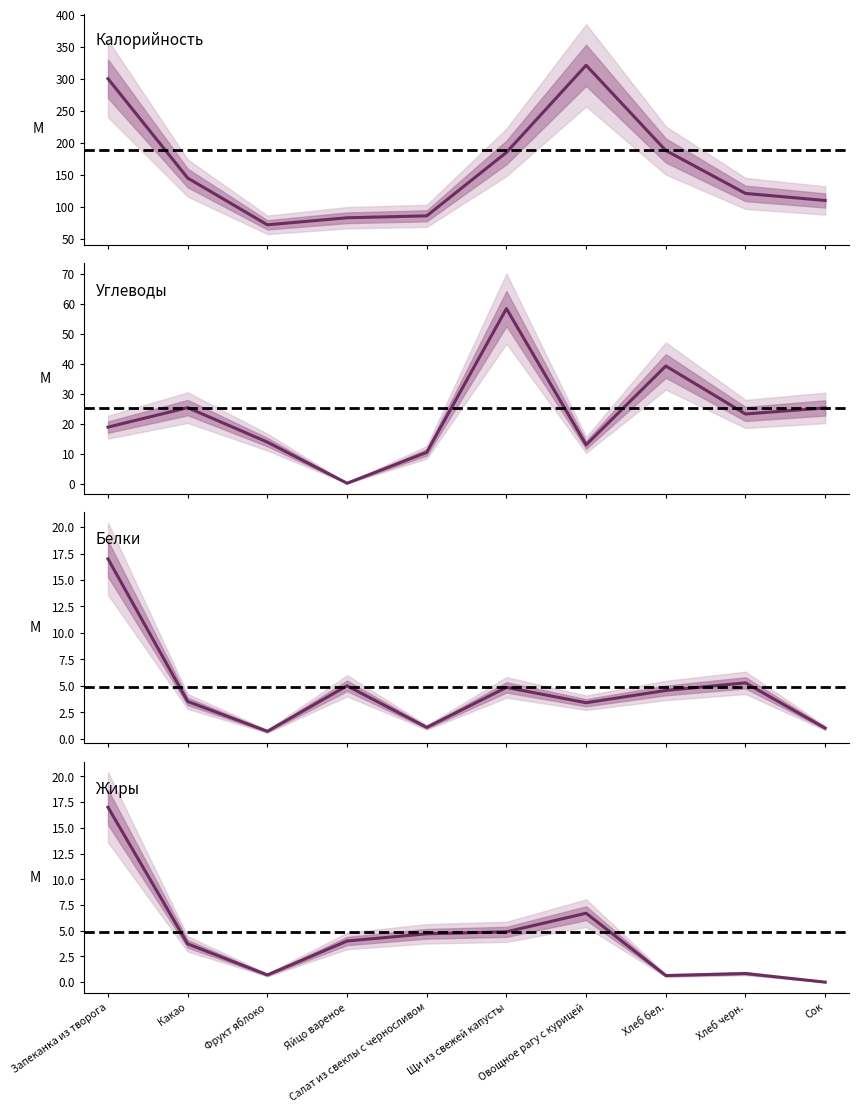

True or false: Жиры and Калорийность cross at least once.

False